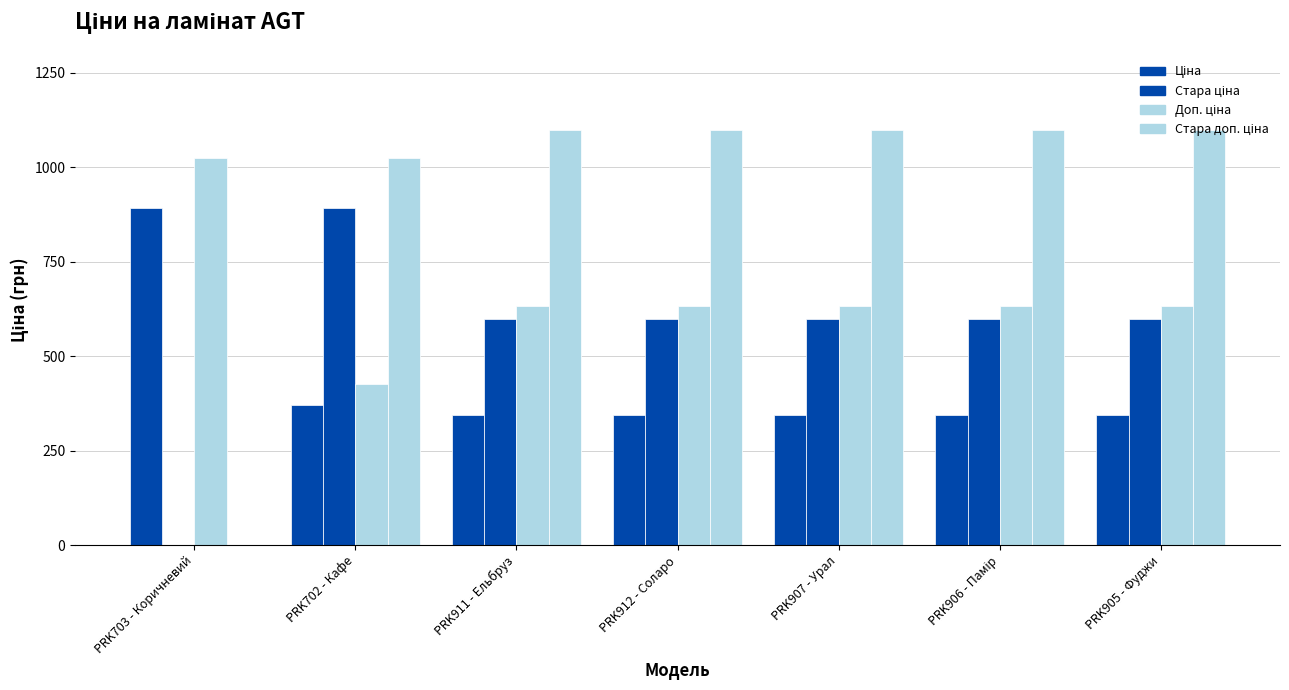

The Стара доп. ціна series shows 1100.0 at PRK911 - Ельбруз. True or false?

True